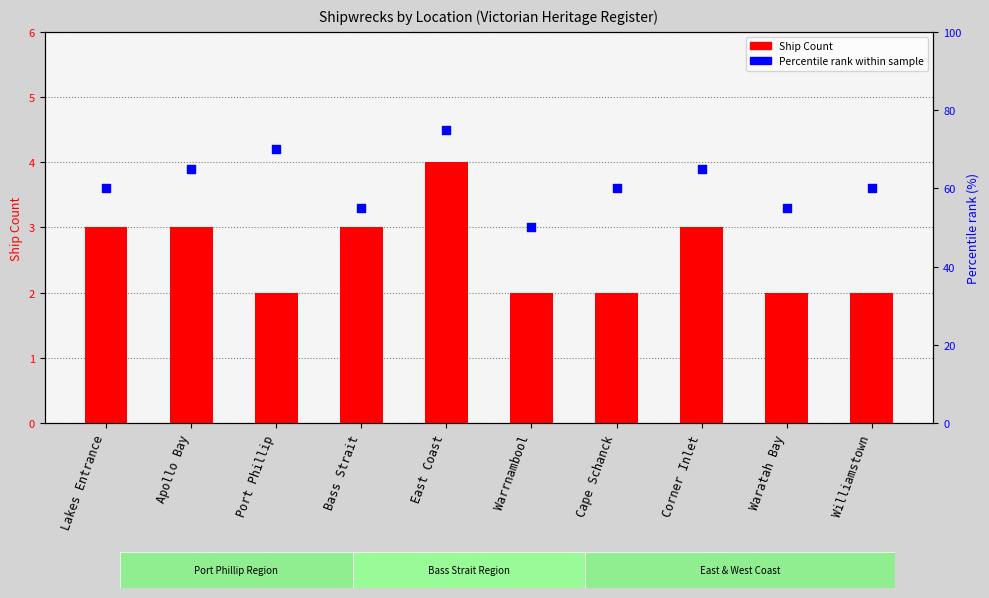

Which series has the largest total across all categories?

Percentile rank within sample